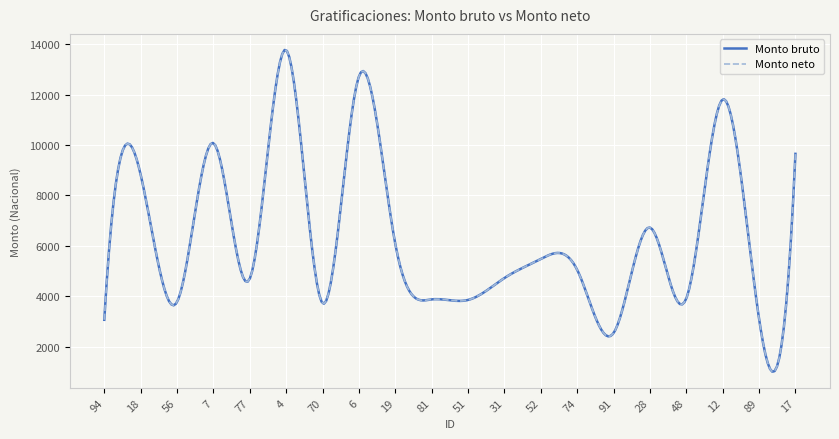

Does the chart display data point markers on the line(s)?

No